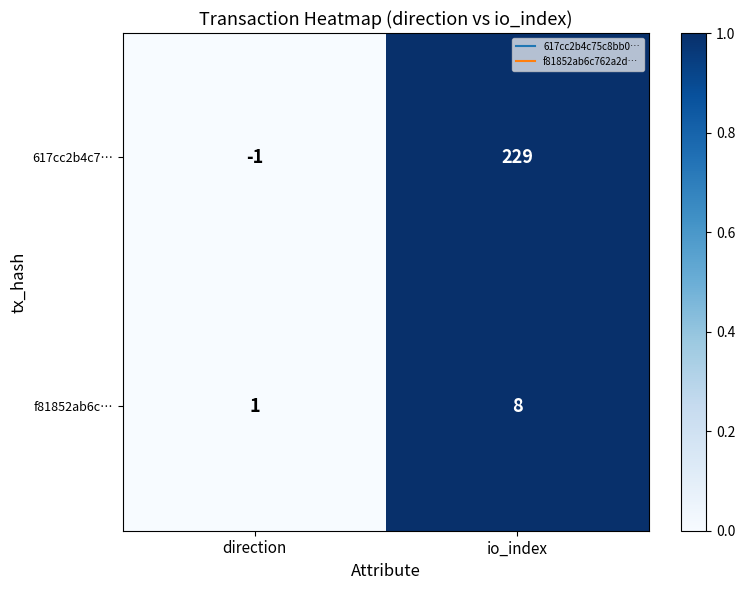

How many data points does each series have?

2